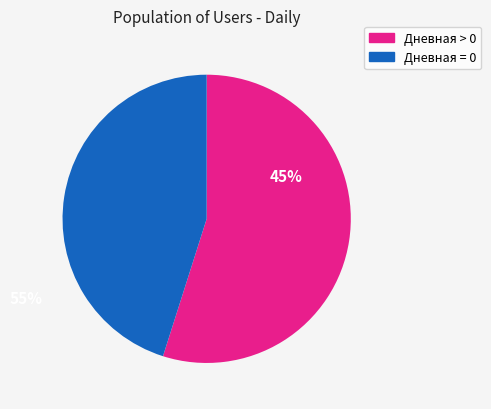

Is there a majority slice in this chart?

Yes